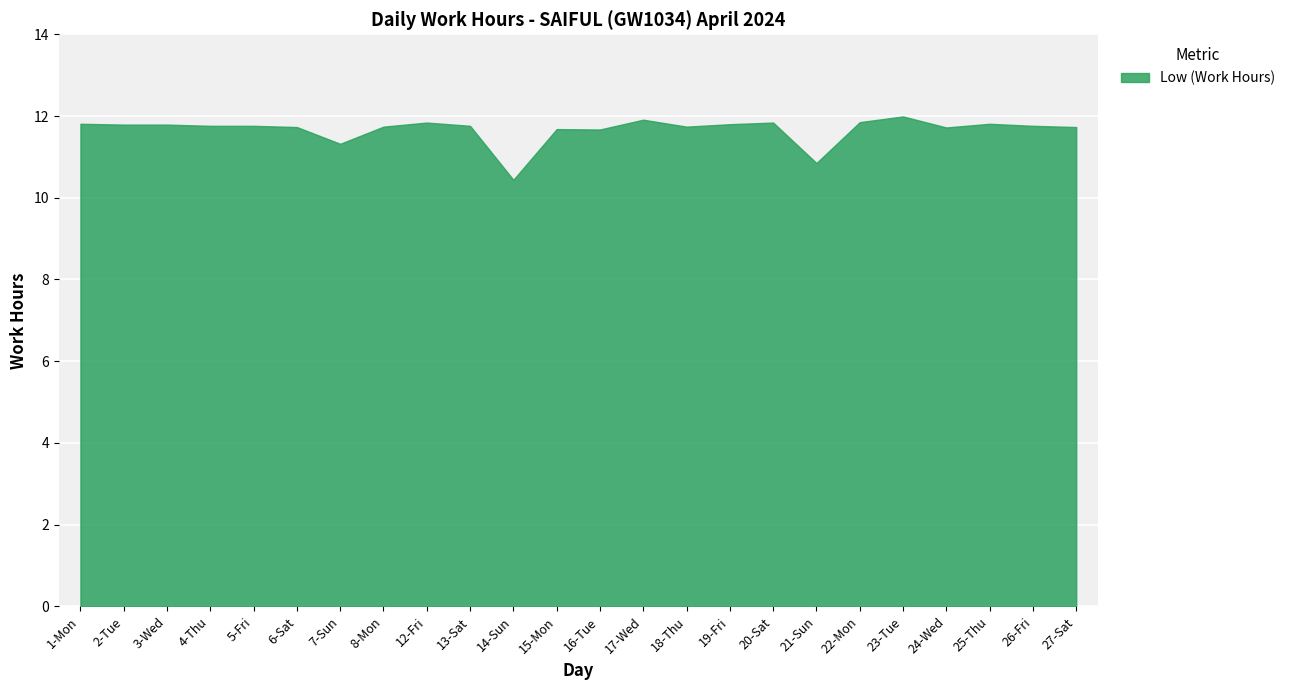

How many points are higher than both their immediate neighbors (excluding endpoints)?

6